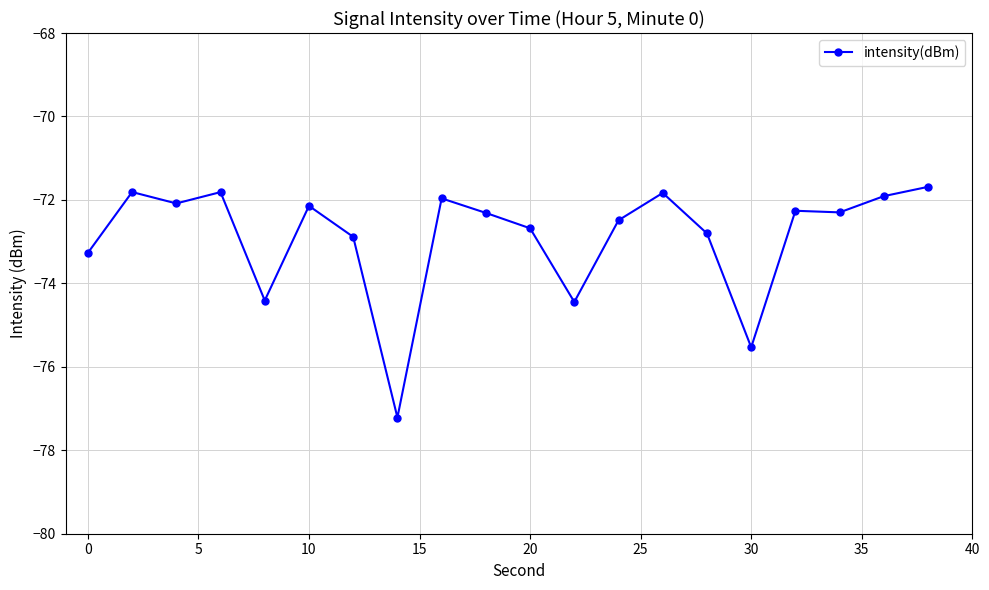

Reading left to right, transcribe all the data shown in this chart.

-73.3	-71.8	-72.1	-71.8	-74.4	-72.1	-72.9	-77.2	-72.0	-72.3	-72.7	-74.4	-72.5	-71.8	-72.8	-75.5	-72.3	-72.3	-71.9	-71.7